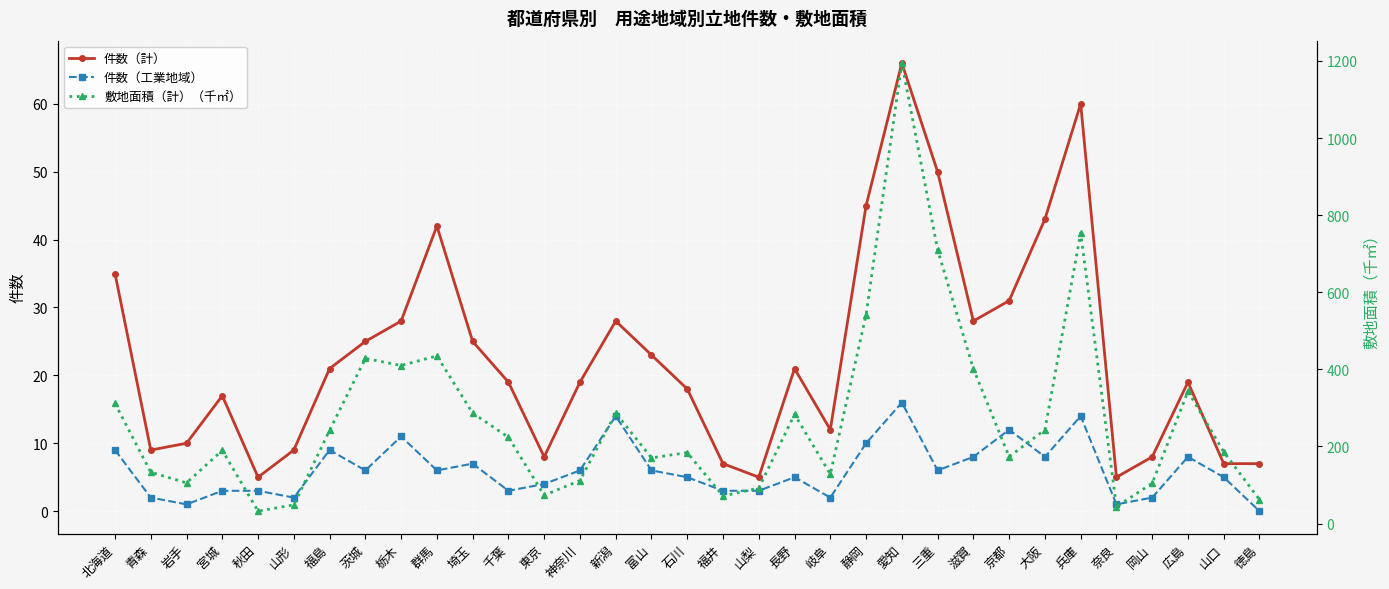

What is the average value of the 件数（工業地域） series?

6